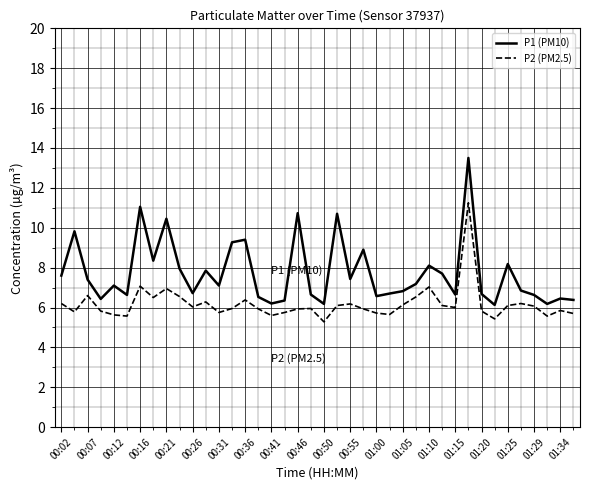

True or false: P2 (PM2.5) and P1 (PM10) cross at least once.

False